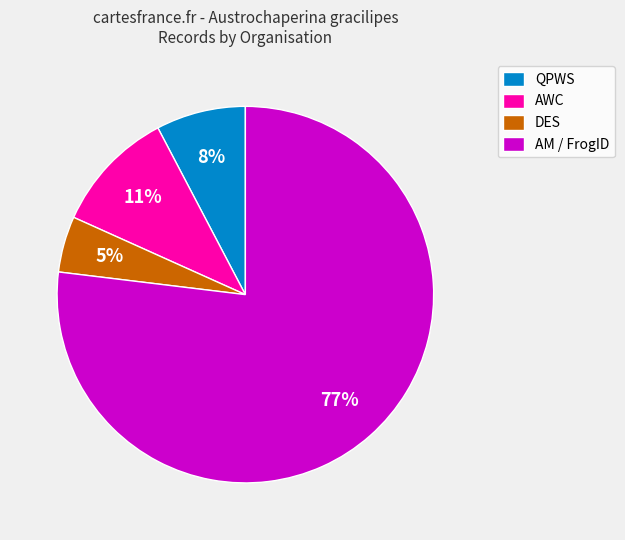

Does any single category account for the majority?

Yes